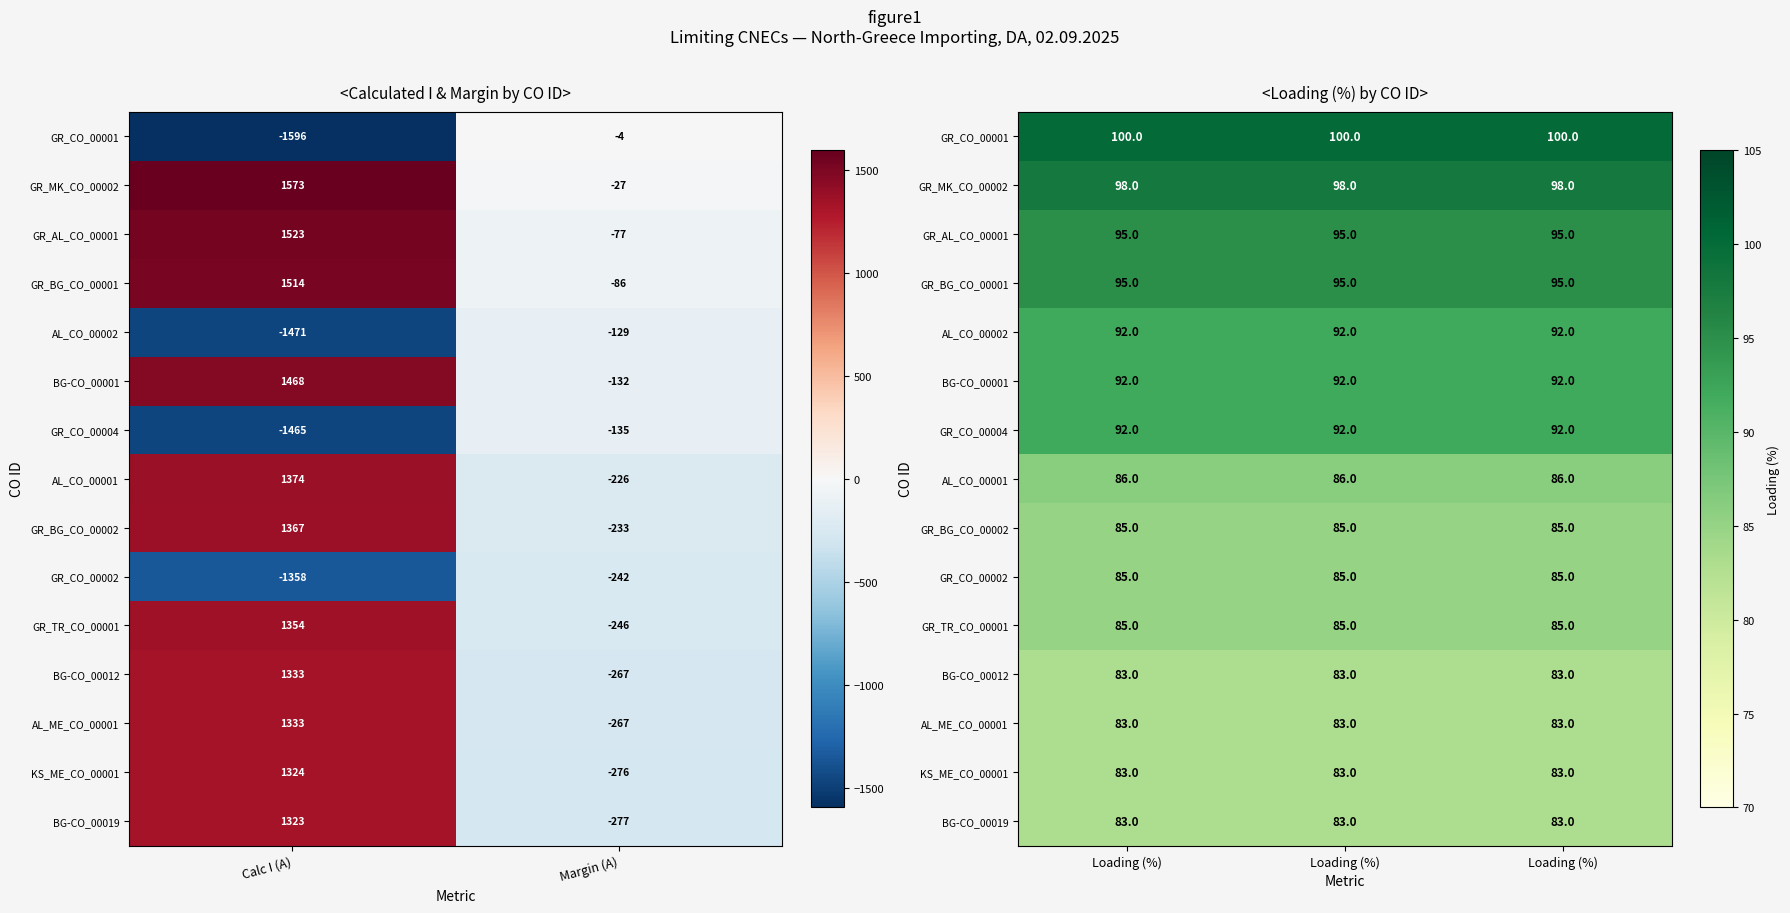

True or false: BG-CO_00012 has a value of 132 at Loading (%).

False